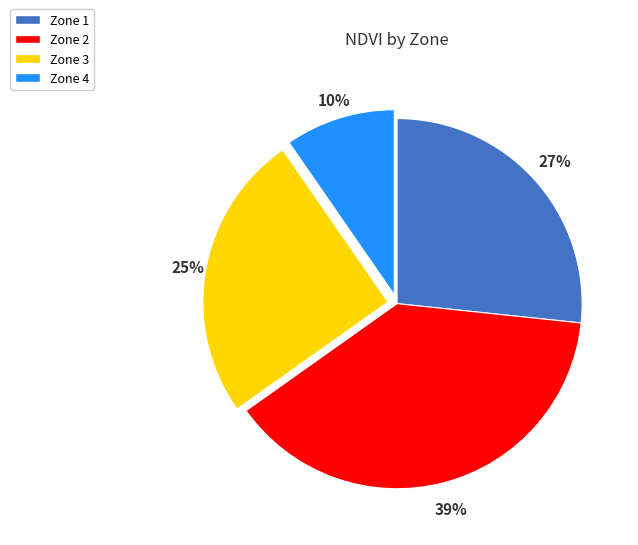

Do Zone 2 and Zone 3 together represent more than half of the pie?

Yes